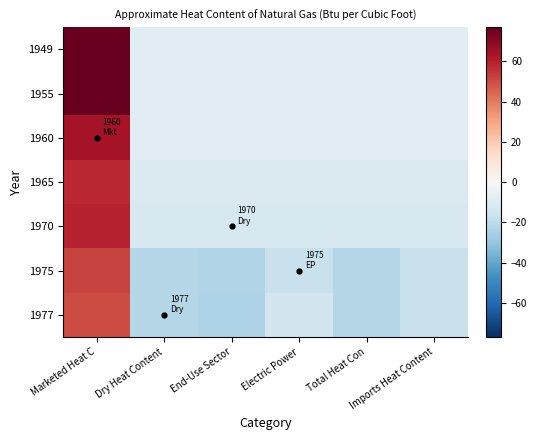

Between Dry Heat Content and Total Heat Con, which is larger?

Dry Heat Content